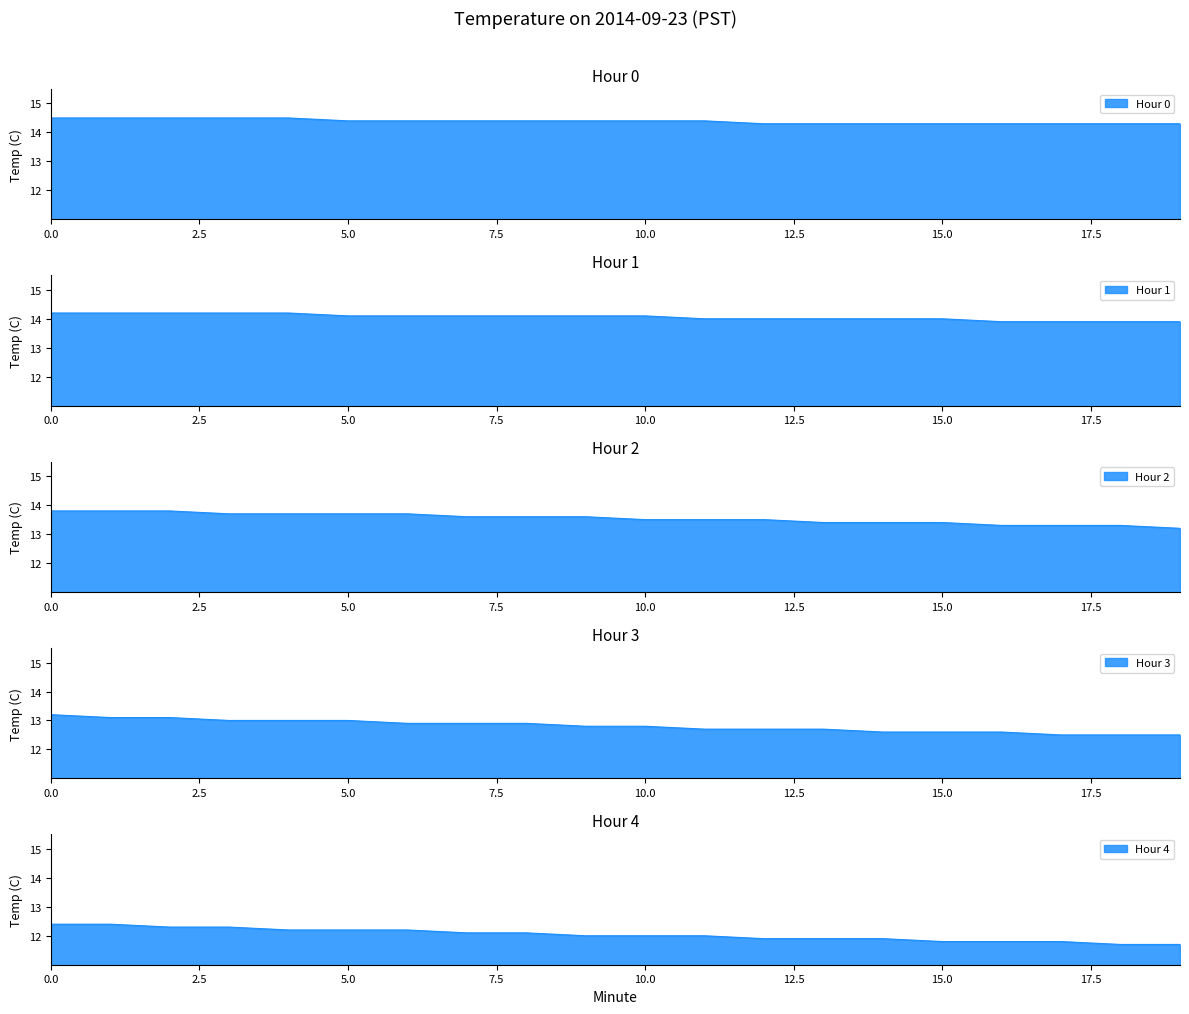

The value of Hour 1 at 12 is 14.0. True or false?

True